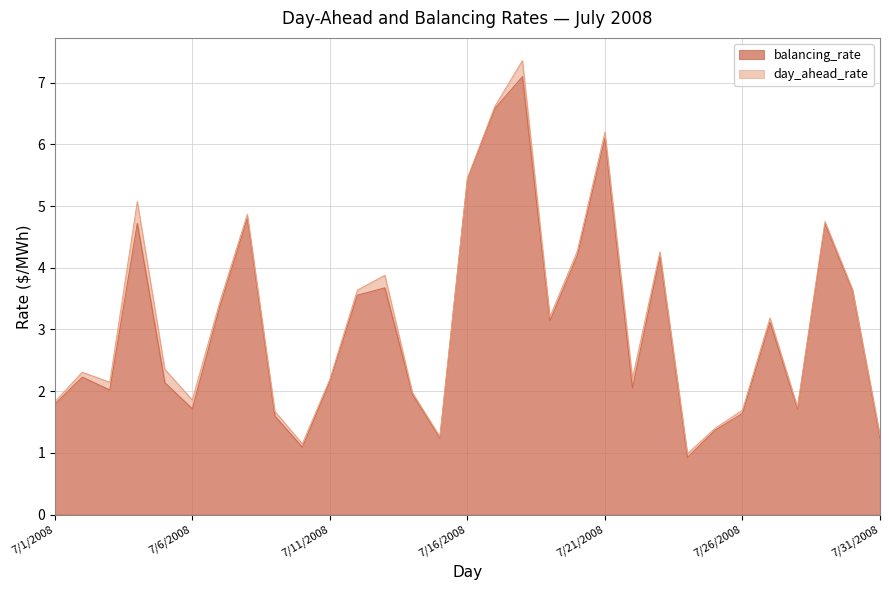

What is the sum of the values at 7/16/2008 and 7/3/2008?

7.5